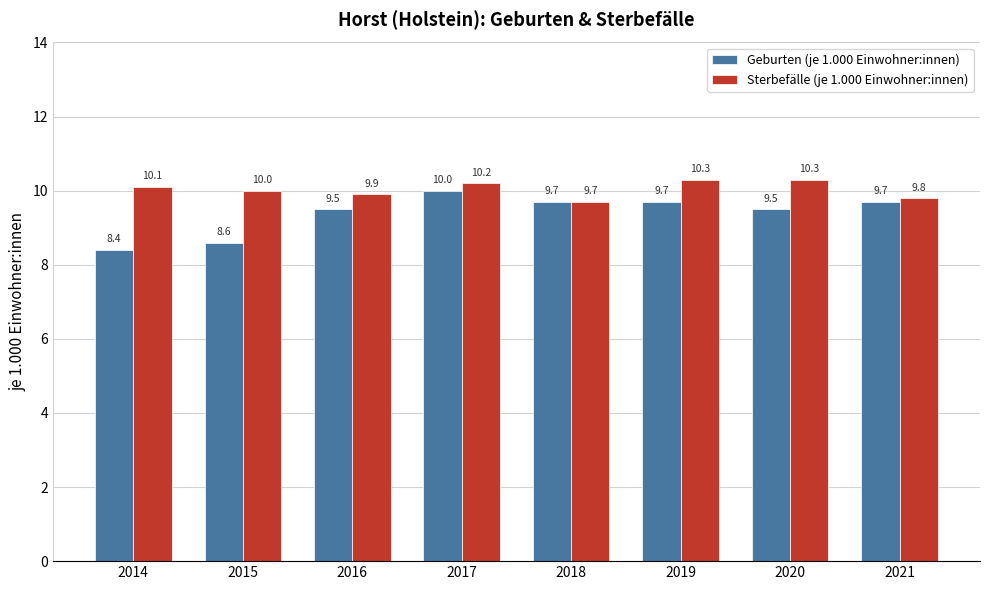

At how many categories does at least one series exceed 9?

8